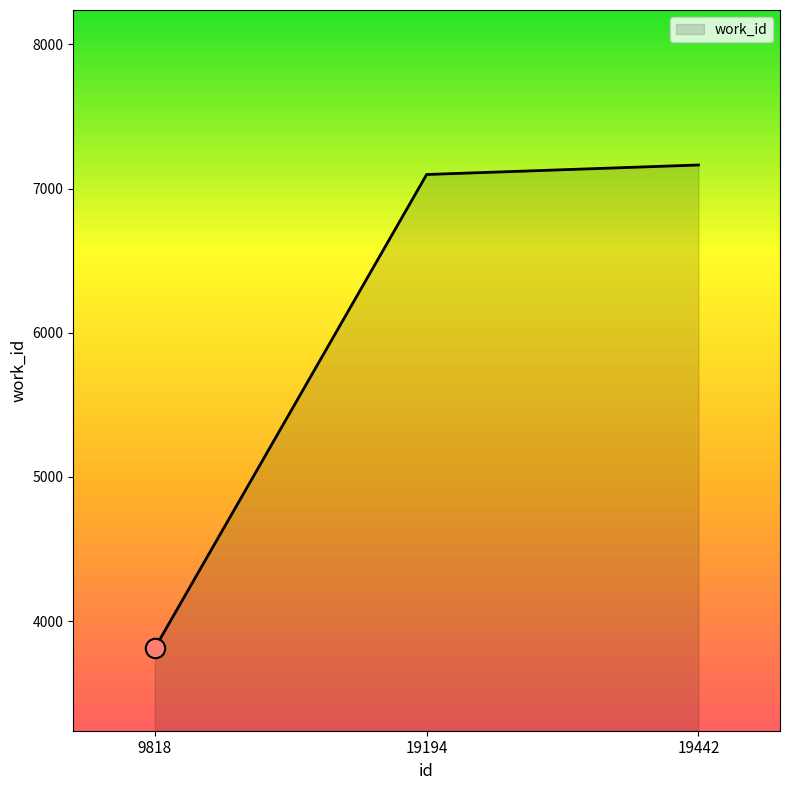

What is the sum of all values?

18073